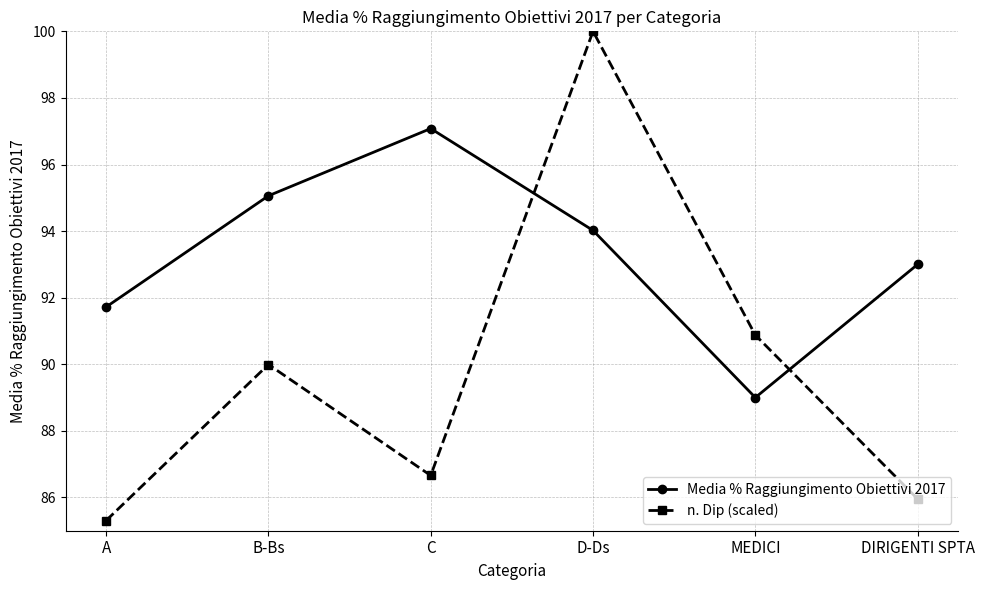

True or false: Media % Raggiungimento Obiettivi 2017 has a value of 59.1 at C.

False